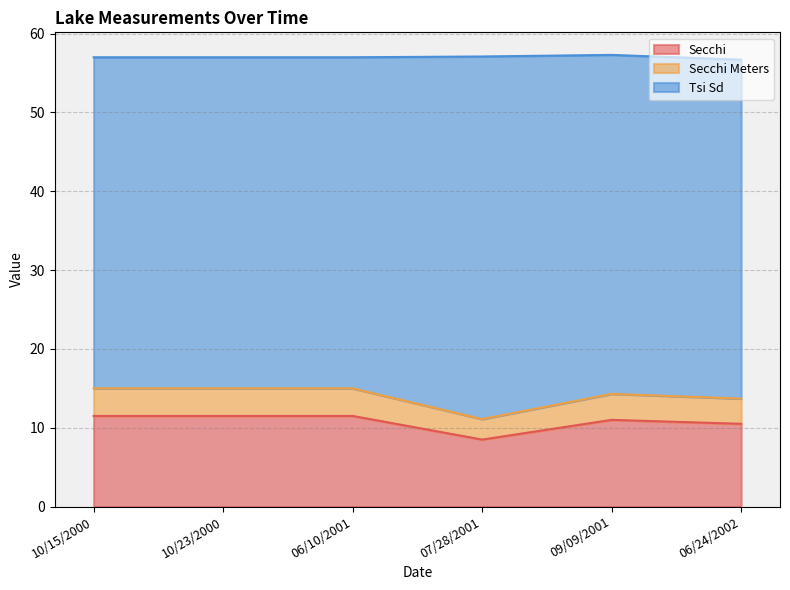

What is the highest value of the Secchi series?

11.5